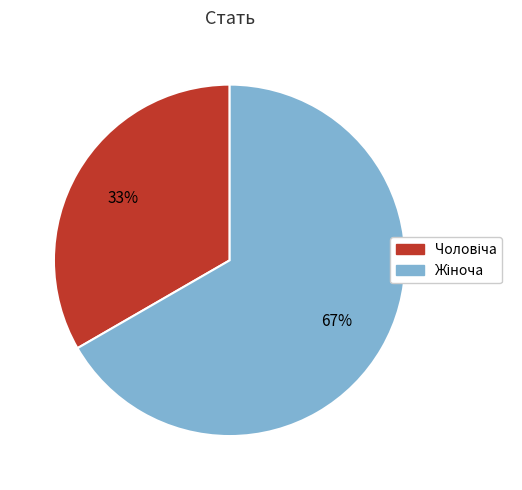

How many slices are in this pie chart?

2